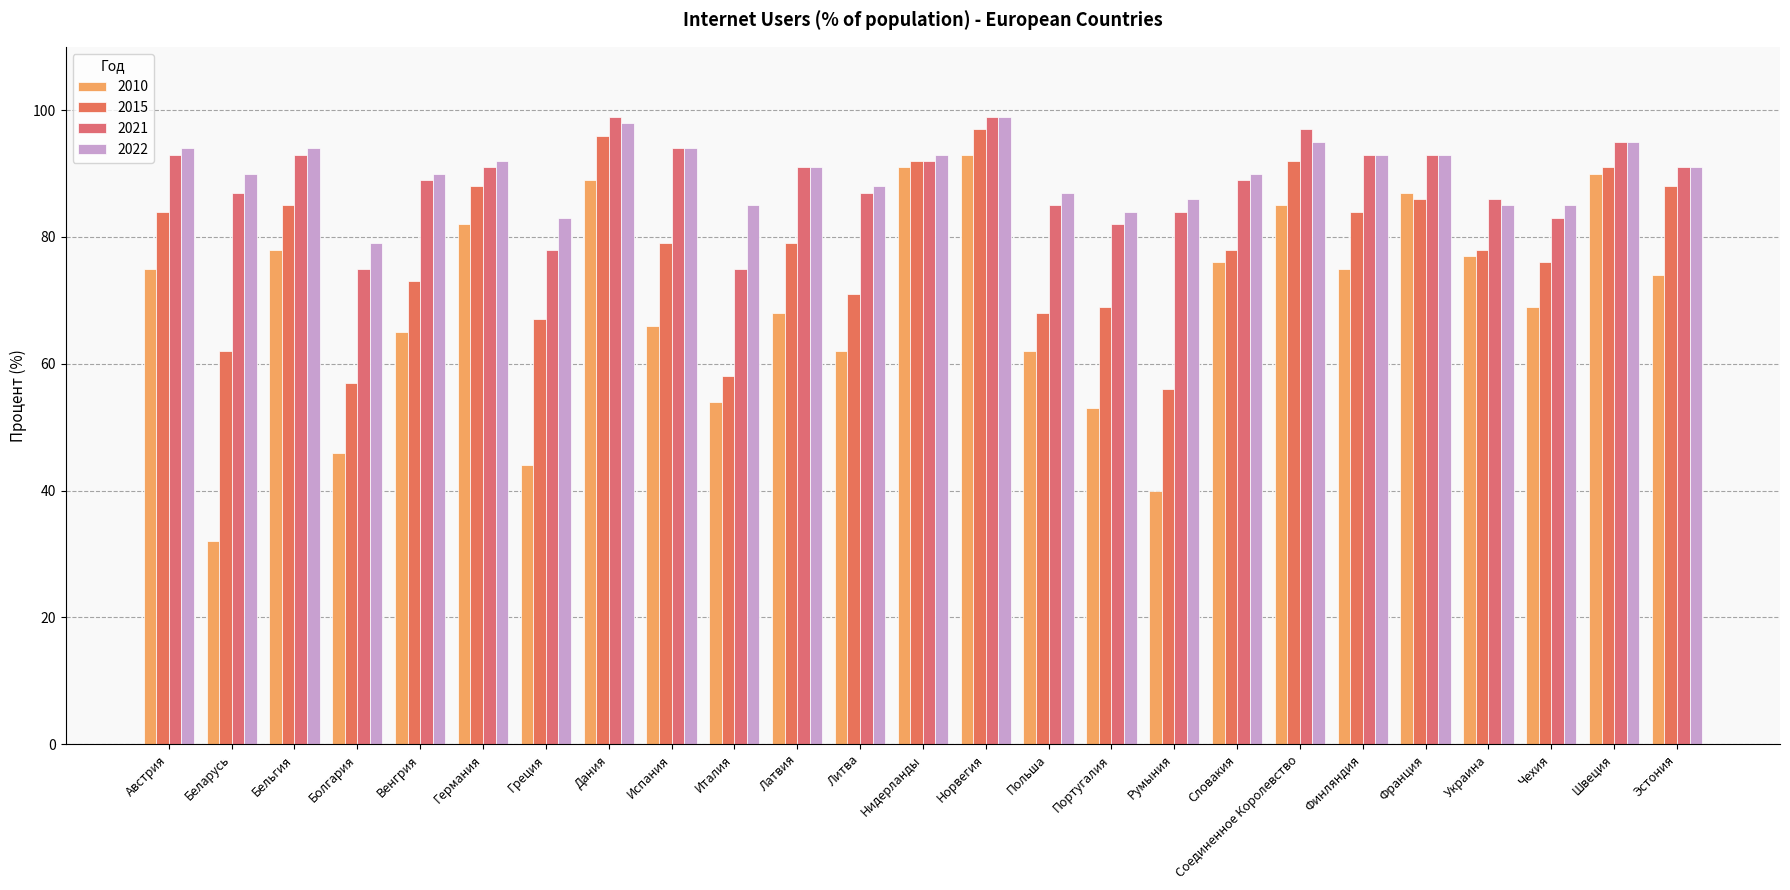

At how many categories does at least one series exceed 74?

25